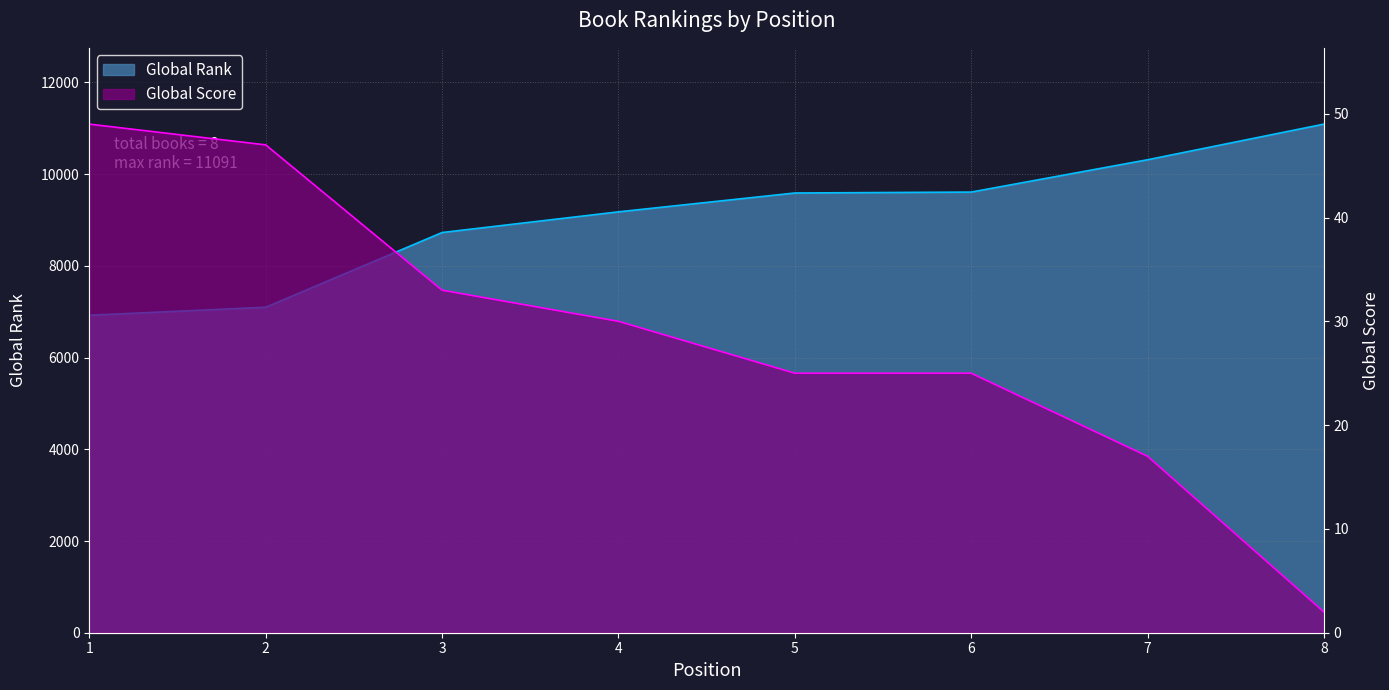

Reading left to right, transcribe all the data shown in this chart.

Global Rank: 1=6923	2=7097	3=8727	4=9178	5=9589	6=9609	7=10314	8=11091
Global Score: 1=49	2=47	3=33	4=30	5=25	6=25	7=17	8=2